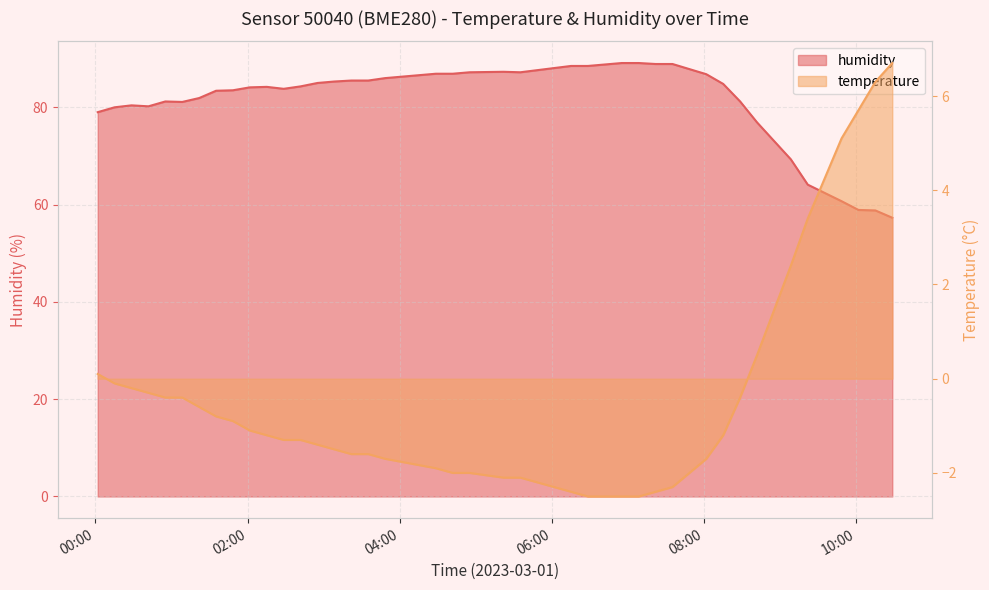

Reading left to right, transcribe all the data shown in this chart.

humidity: 2023-03-01T00:01:50=79.0	2023-03-01T00:15:09=80.0	2023-03-01T00:28:29=80.4	2023-03-01T00:41:49=80.2	2023-03-01T00:55:09=81.2	2023-03-01T01:08:29=81.1	2023-03-01T01:21:49=81.9	2023-03-01T01:35:08=83.4	2023-03-01T01:48:28=83.5	2023-03-01T02:01:48=84.1	2023-03-01T02:15:08=84.2	2023-03-01T02:28:28=83.8	2023-03-01T02:41:47=84.3	2023-03-01T02:55:07=85.0	2023-03-01T03:08:27=85.3	2023-03-01T03:21:47=85.5	2023-03-01T03:35:07=85.5	2023-03-01T03:48:27=86.0	2023-03-01T04:28:26=86.9	2023-03-01T04:41:46=86.9	2023-03-01T04:55:06=87.2	2023-03-01T05:21:45=87.3	2023-03-01T05:35:05=87.2	2023-03-01T06:15:04=88.5	2023-03-01T06:28:24=88.5	2023-03-01T06:41:44=88.8	2023-03-01T06:55:04=89.1	2023-03-01T07:08:24=89.1	2023-03-01T07:21:43=88.9	2023-03-01T07:35:03=88.9	2023-03-01T08:01:43=86.8	2023-03-01T08:15:03=84.8	2023-03-01T08:28:22=81.2	2023-03-01T08:41:42=76.9	2023-03-01T09:08:22=69.3	2023-03-01T09:21:42=64.1	2023-03-01T09:48:21=60.7	2023-03-01T10:01:41=58.9	2023-03-01T10:15:01=58.8	2023-03-01T10:28:21=57.3
temperature: 2023-03-01T00:01:50=0.1	2023-03-01T00:15:09=-0.1	2023-03-01T00:28:29=-0.2	2023-03-01T00:41:49=-0.3	2023-03-01T00:55:09=-0.4	2023-03-01T01:08:29=-0.4	2023-03-01T01:21:49=-0.6	2023-03-01T01:35:08=-0.8	2023-03-01T01:48:28=-0.9	2023-03-01T02:01:48=-1.1	2023-03-01T02:15:08=-1.2	2023-03-01T02:28:28=-1.3	2023-03-01T02:41:47=-1.3	2023-03-01T02:55:07=-1.4	2023-03-01T03:08:27=-1.5	2023-03-01T03:21:47=-1.6	2023-03-01T03:35:07=-1.6	2023-03-01T03:48:27=-1.7	2023-03-01T04:28:26=-1.9	2023-03-01T04:41:46=-2.0	2023-03-01T04:55:06=-2.0	2023-03-01T05:21:45=-2.1	2023-03-01T05:35:05=-2.1	2023-03-01T06:15:04=-2.4	2023-03-01T06:28:24=-2.5	2023-03-01T06:41:44=-2.5	2023-03-01T06:55:04=-2.5	2023-03-01T07:08:24=-2.5	2023-03-01T07:21:43=-2.4	2023-03-01T07:35:03=-2.3	2023-03-01T08:01:43=-1.7	2023-03-01T08:15:03=-1.2	2023-03-01T08:28:22=-0.4	2023-03-01T08:41:42=0.5	2023-03-01T09:08:22=2.4	2023-03-01T09:21:42=3.4	2023-03-01T09:48:21=5.1	2023-03-01T10:01:41=5.7	2023-03-01T10:15:01=6.3	2023-03-01T10:28:21=6.7